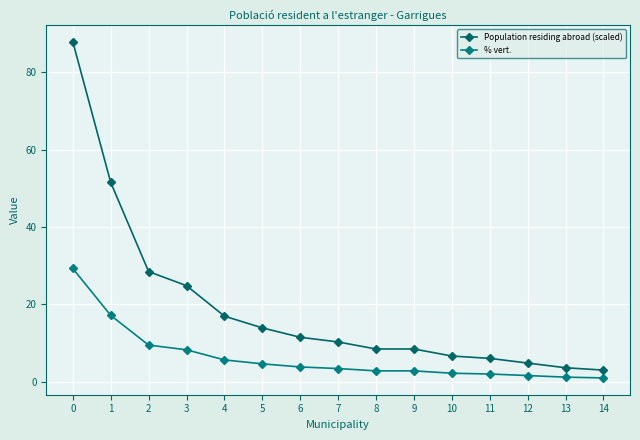

What is the sum of the Population residing abroad (scaled) values at 10 and 7?

17.0